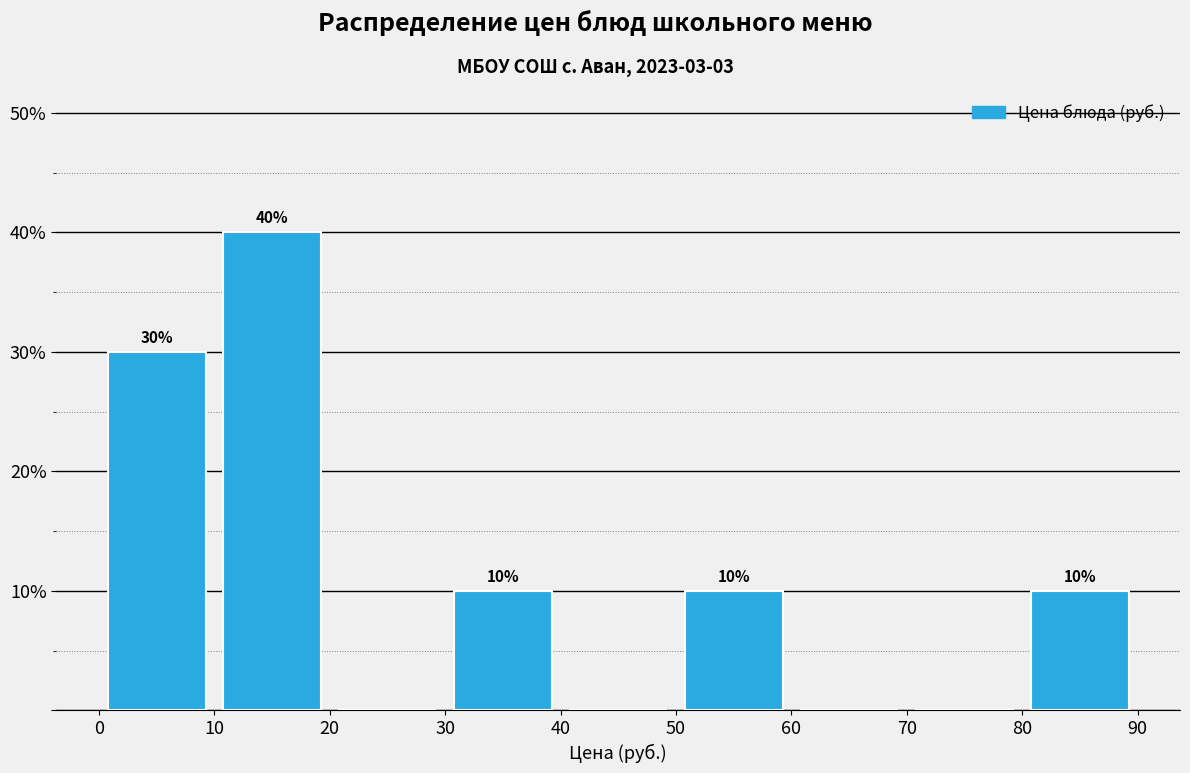

Over which range of the x-axis is the bar tallest?

10 to 20